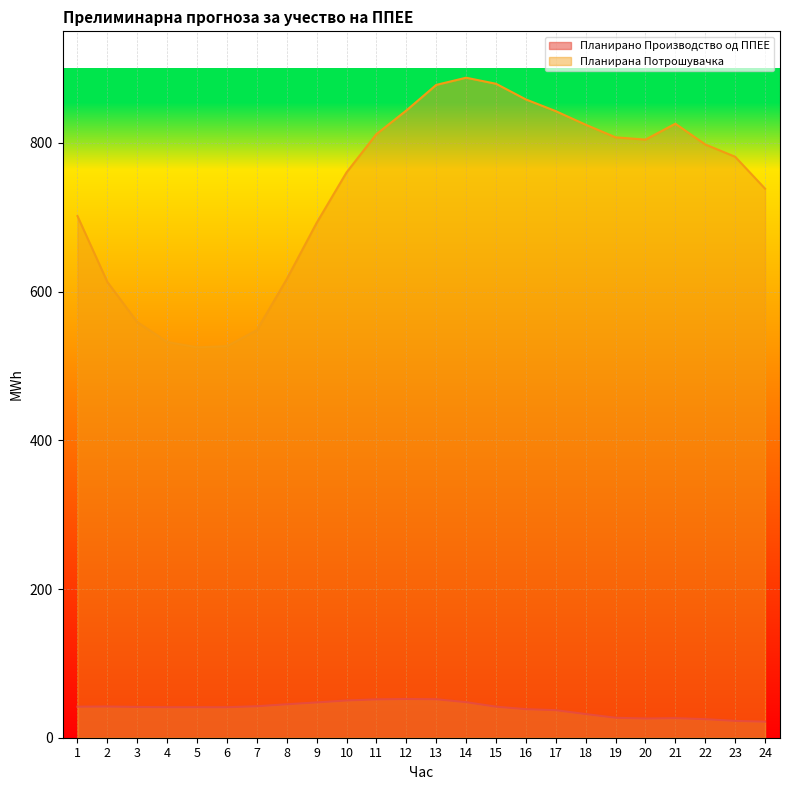

Reading right to left, extract all data points from this chart.

Планирано Производство од ППЕЕ: 21.6	22.6	25.0	26.3	25.8	26.8	31.8	37.0	38.4	41.8	47.8	51.7	52.1	51.6	50.1	47.5	45.0	42.3	41.0	41.1	41.1	41.4	41.9	41.8
Планирана Потрошувачка: 738.4	781.3	797.9	825.8	804.4	807.4	824.4	842.6	858.4	879.5	887.6	878.0	843.5	811.8	760.3	692.4	616.8	548.1	526.5	525.0	532.2	559.0	612.9	701.5